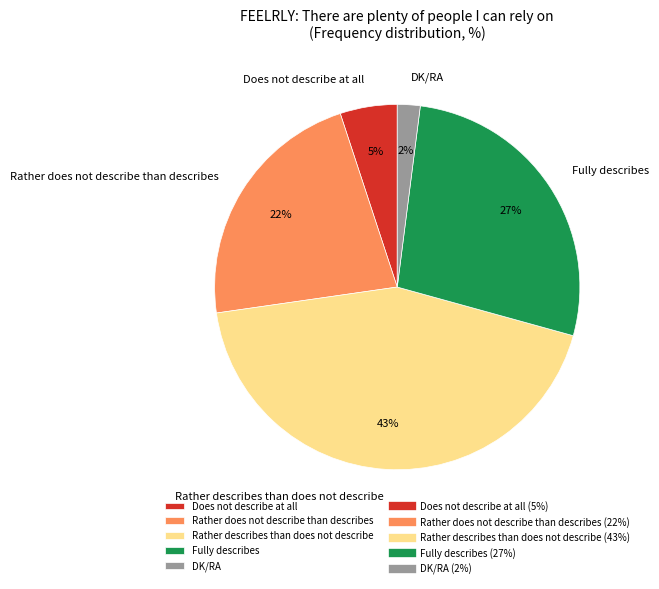

Does any single category account for the majority?

No